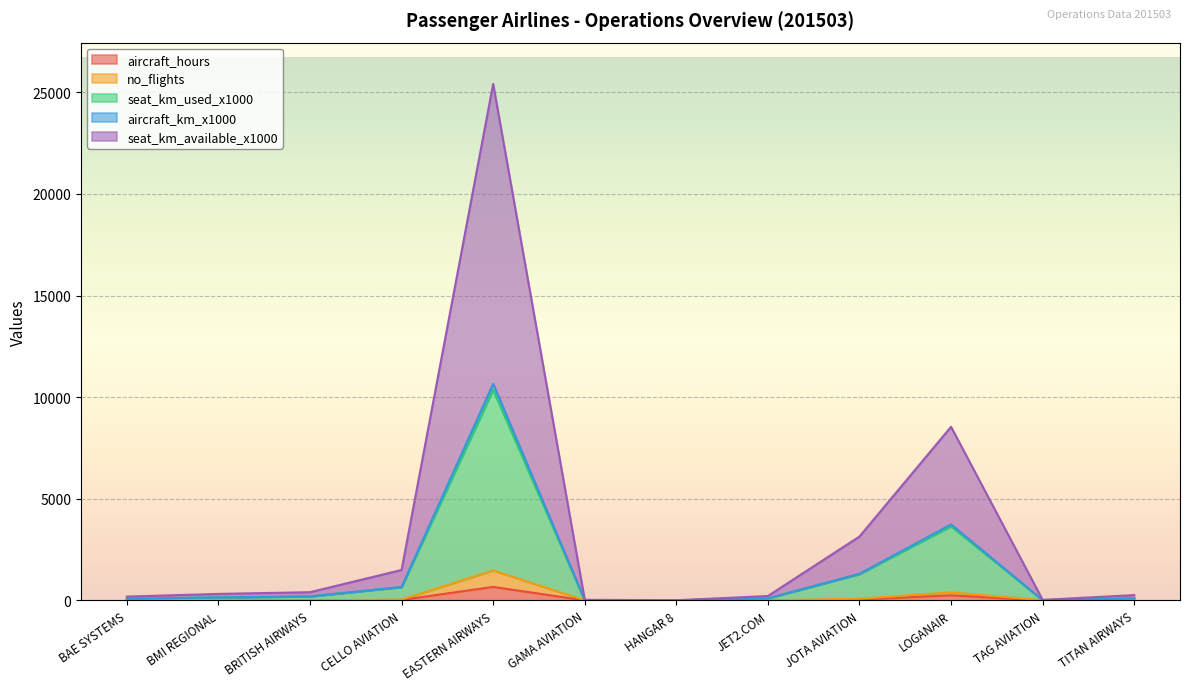

Which has a higher value, BAE SYSTEMS or HANGAR 8?

BAE SYSTEMS